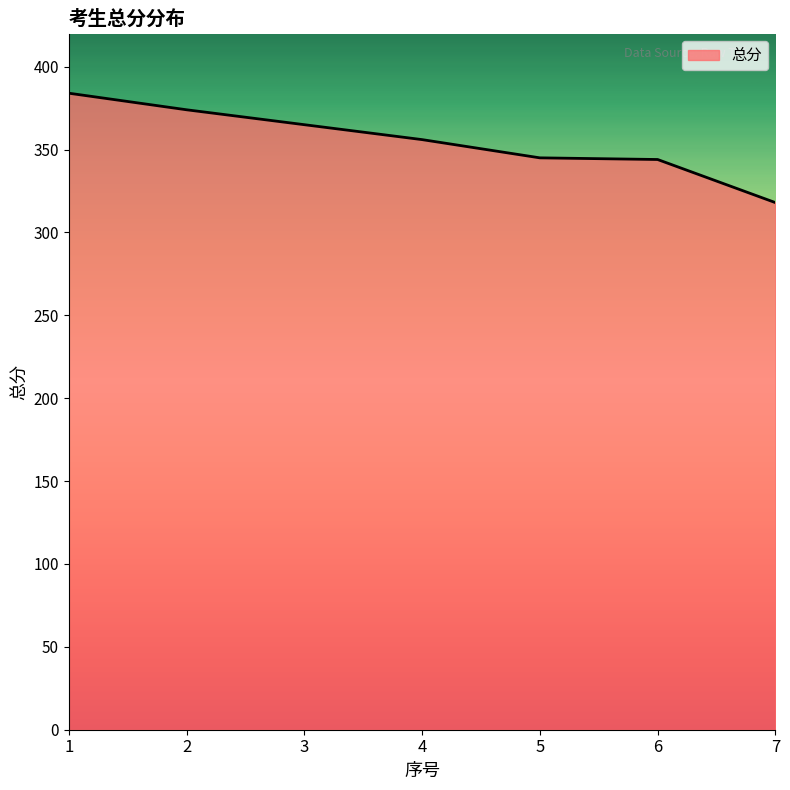

Is it true that the value at 4 is 544?

False